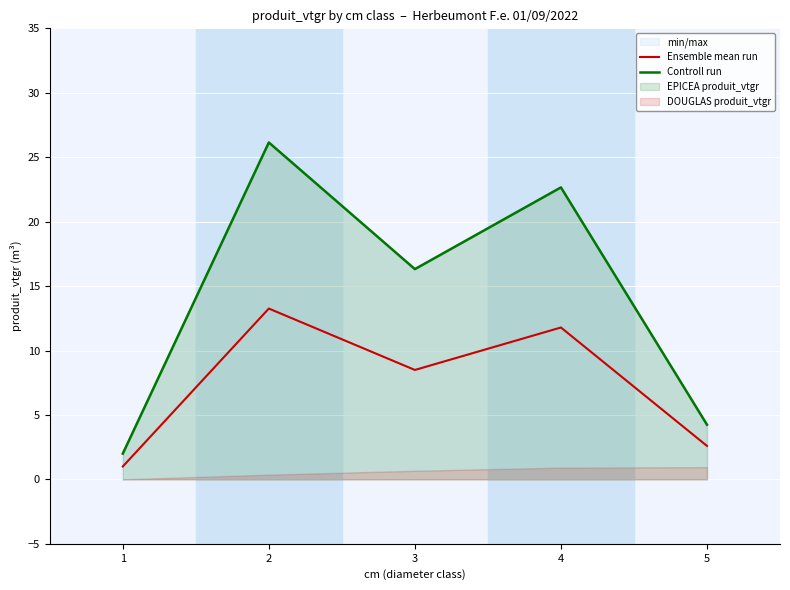

The value of Ensemble mean run at 3 is 5.1. True or false?

False